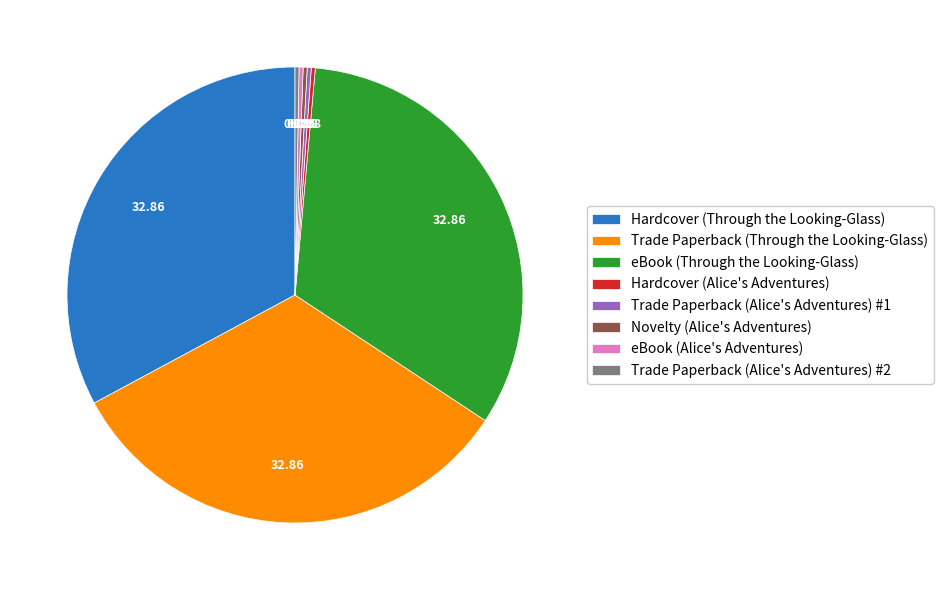

Do eBook (Through the Looking-Glass) and Novelty (Alice's Adventures) together represent more than half of the pie?

No